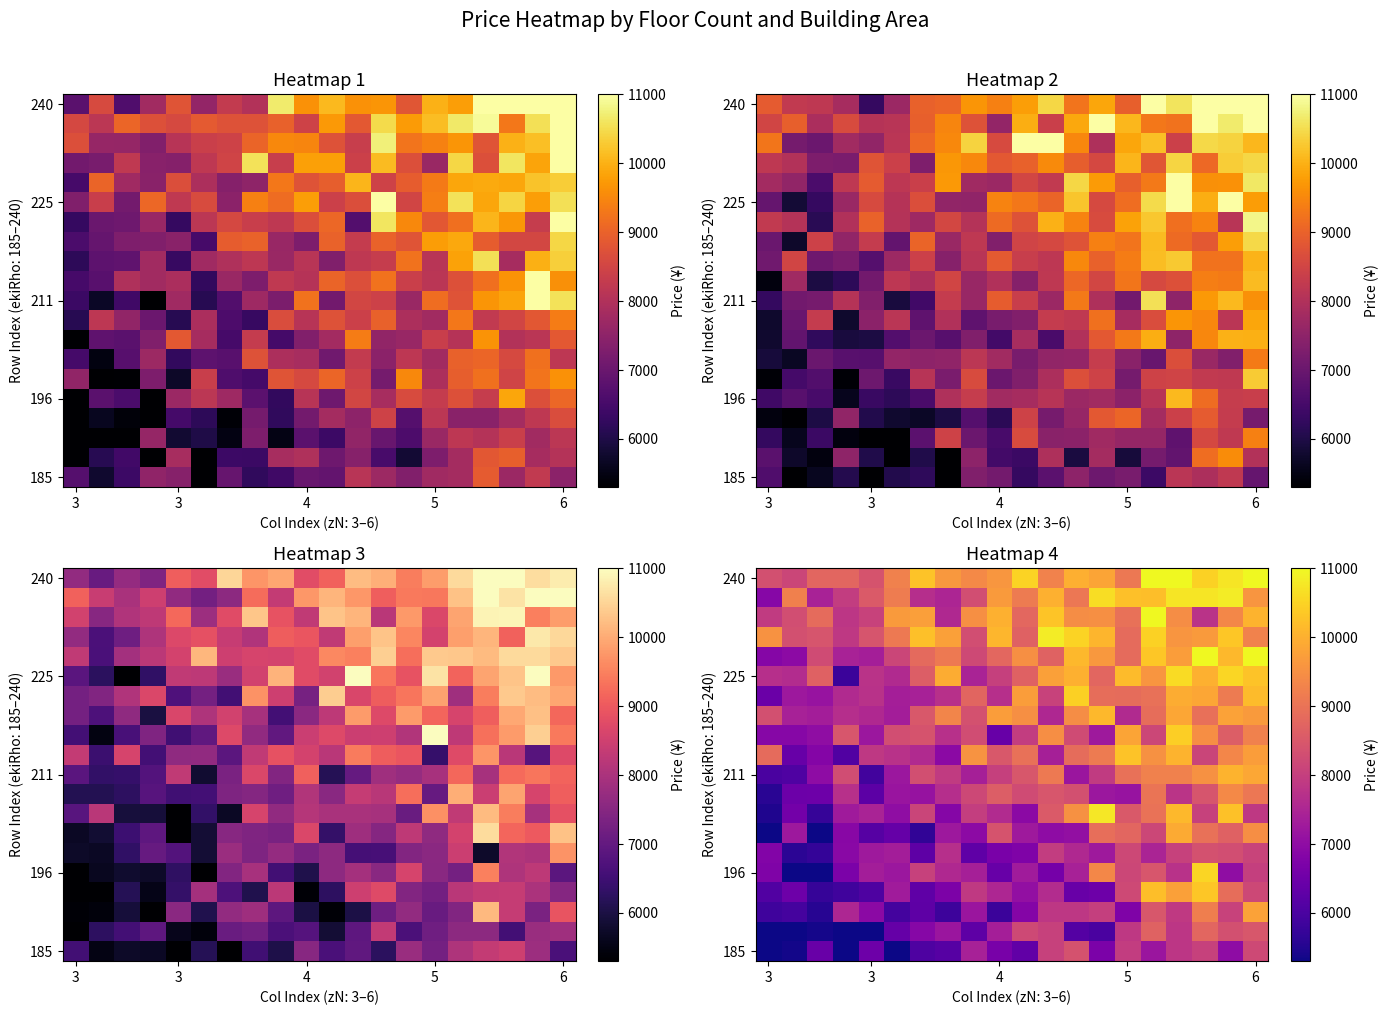

How many distinct data groups are displayed?

20